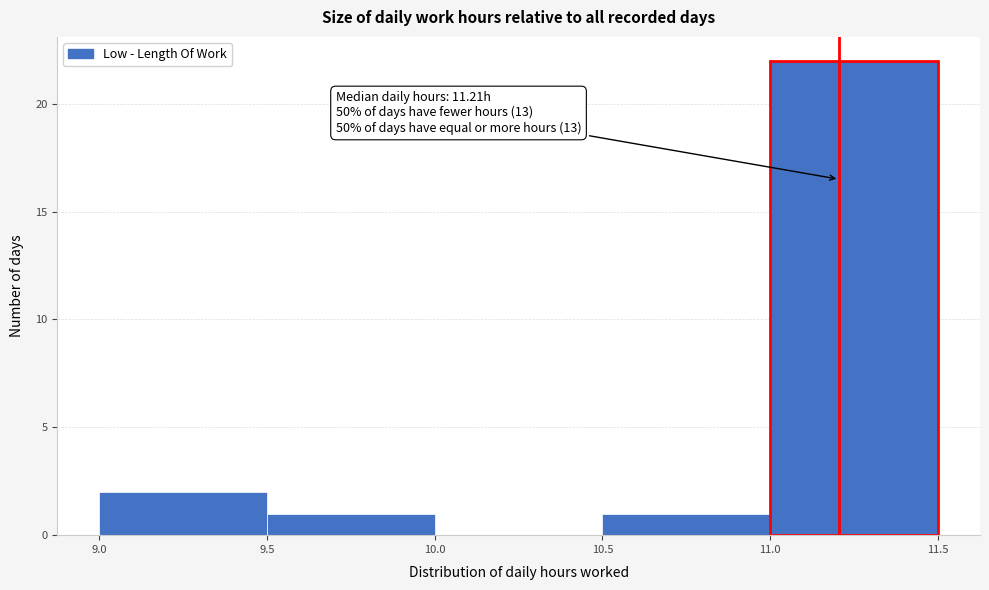

Over which range of the x-axis is the bar tallest?

11.0 to 11.5